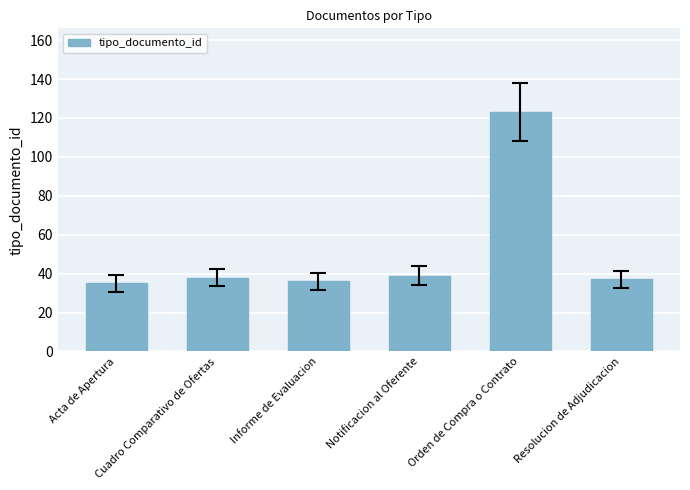

What position from the left is Resolucion de Adjudicacion?

6